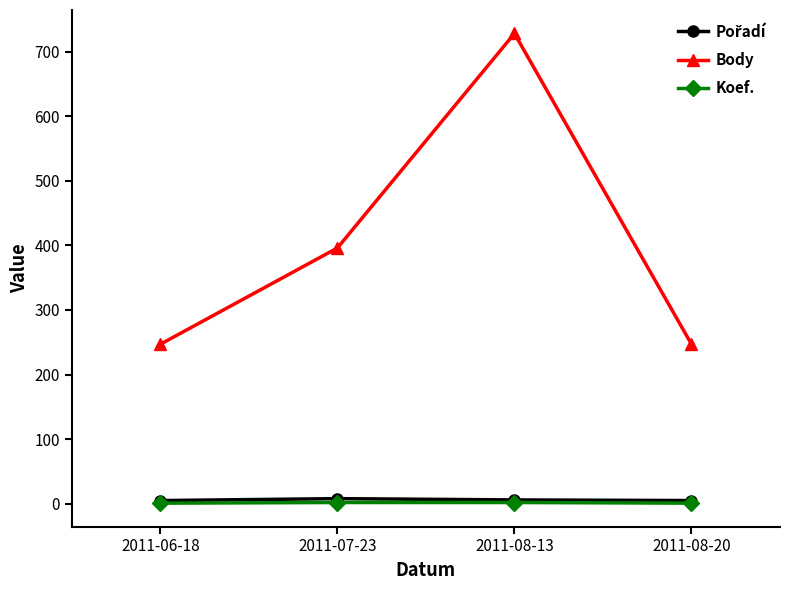

At which label is Body closest to 487?

2011-07-23